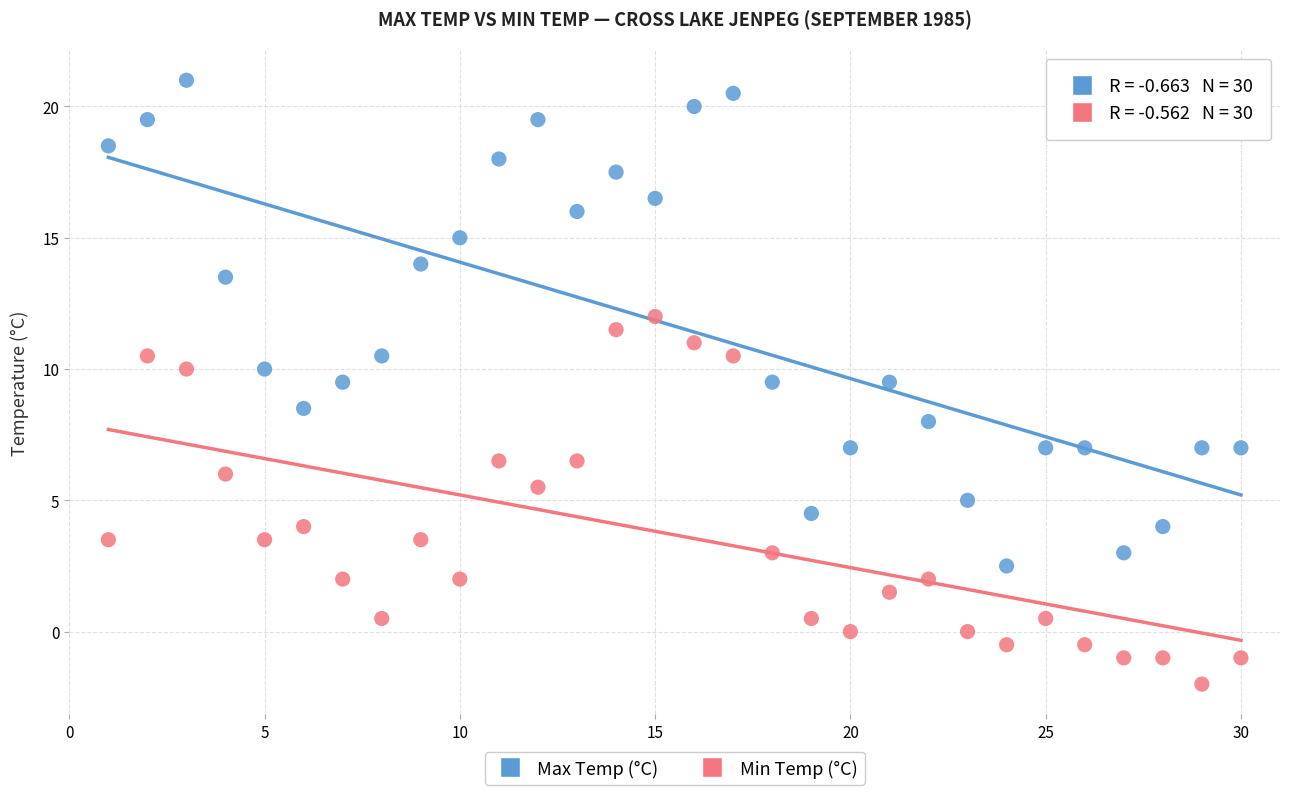

Which series contains the highest Y value?

Max Temp (°C)